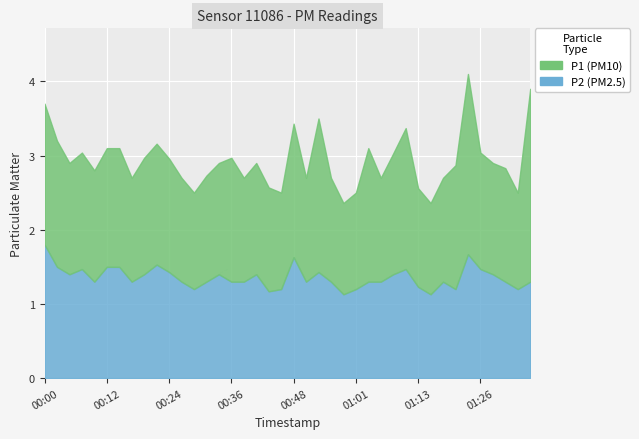

Between 00:46 and 01:31, which is larger?

01:31